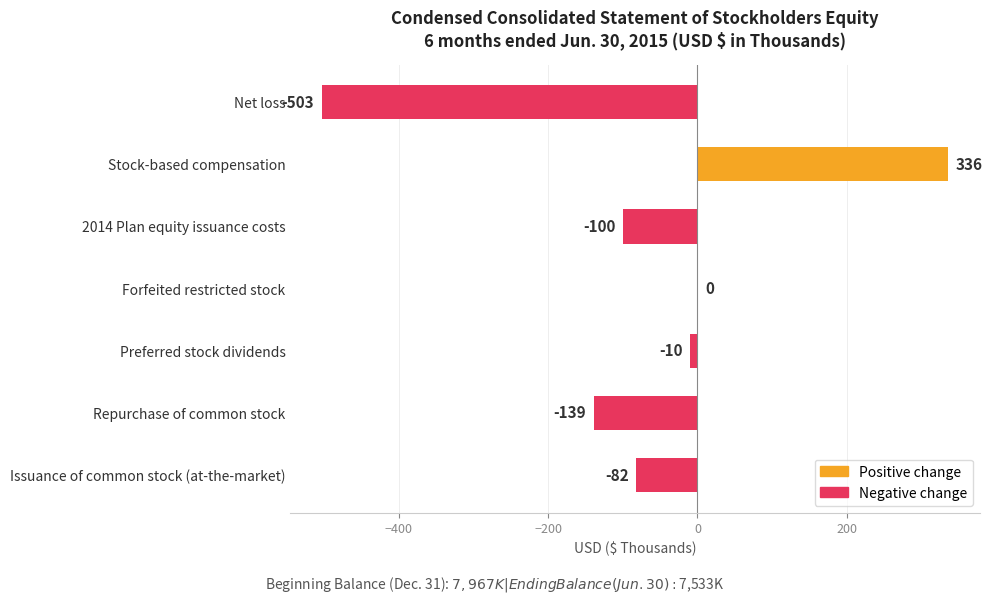

Which label corresponds to the largest value in the chart?

Stock-based compensation